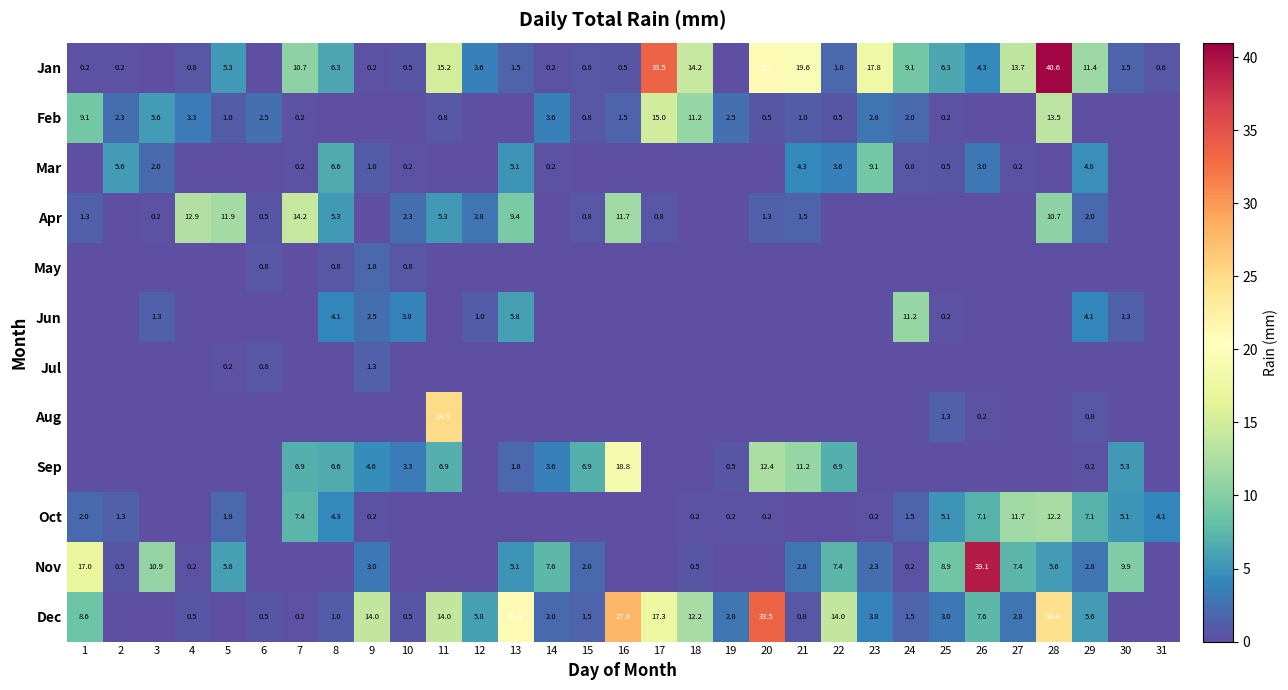

Is the value of Apr at 8 greater than the value of Oct at 20?

Yes